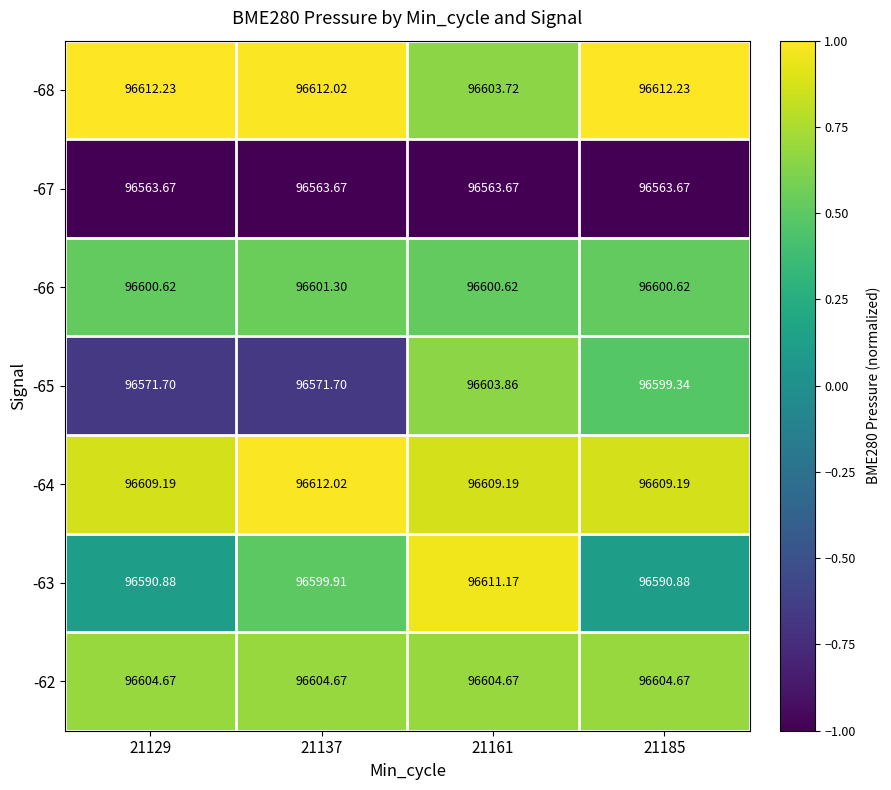

How many categories are shown in the chart?

4